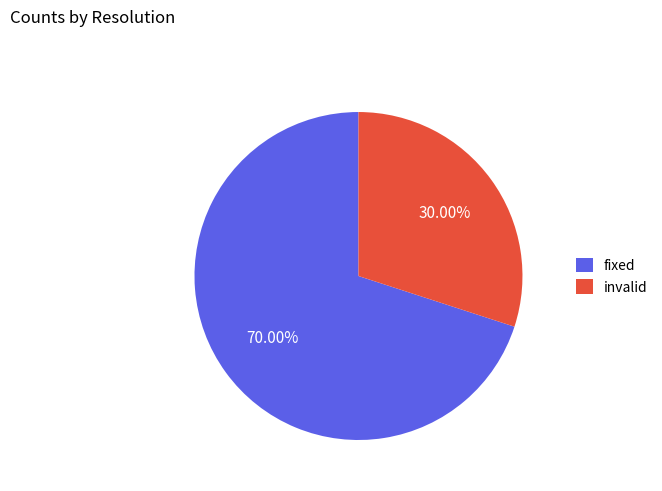

Which slice is the largest?

fixed